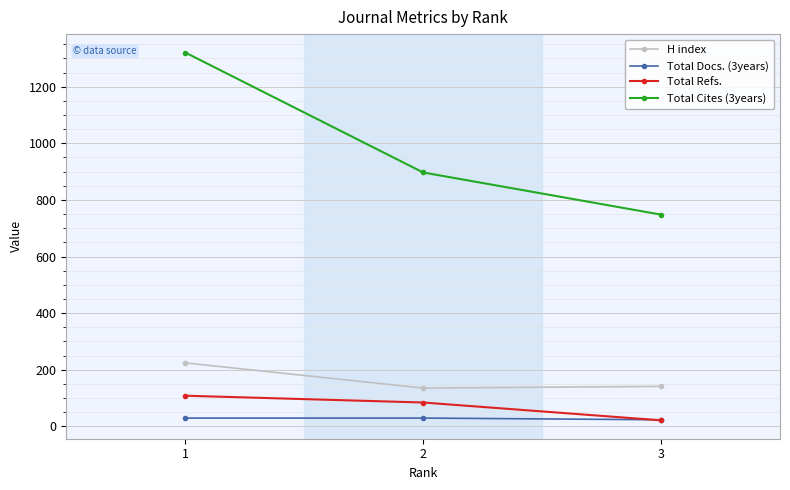

Is it true that Total Cites (3years) equals 1321 at 1?

True